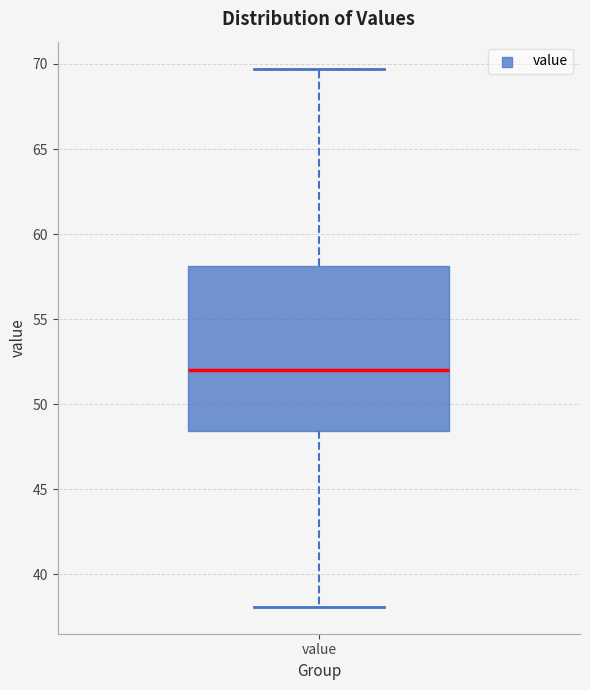

Where does the median line of the box for value sit on the y-axis? The values are not printed on the chart, so give them approximately, as read against the axis.

52.0